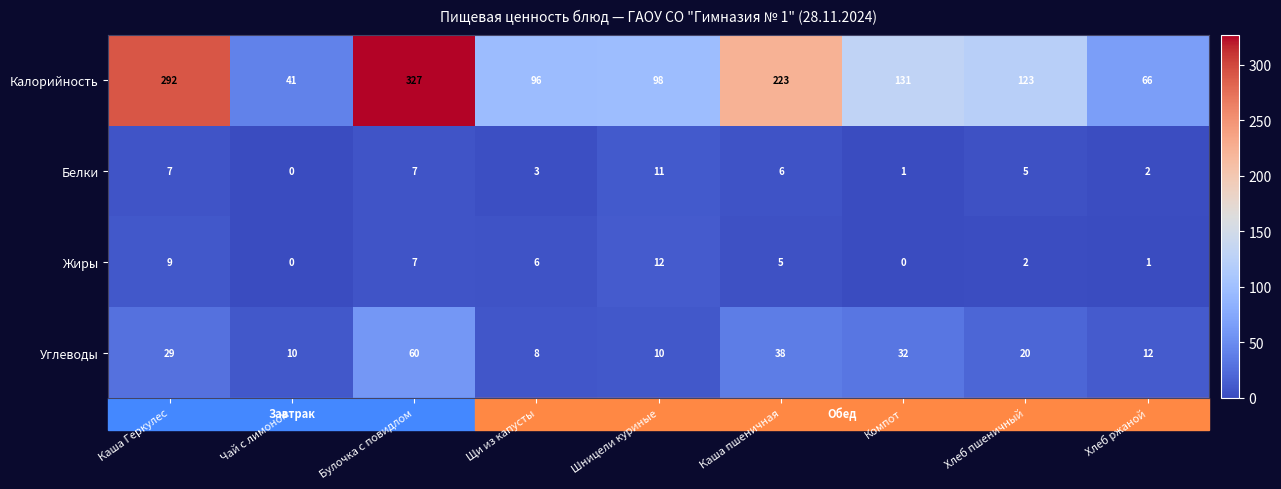

Which series has the largest total across all categories?

Калорийность